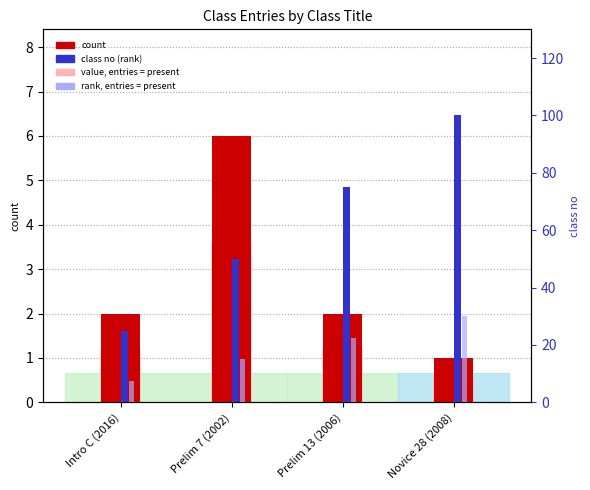

Reading left to right, what are all the values shown in this chart?

count: Intro C (2016)=2.0	Prelim 7 (2002)=6.0	Prelim 13 (2006)=2.0	Novice 28 (2008)=1.0
value, entries = present: Intro C (2016)=1.2	Prelim 7 (2002)=3.6	Prelim 13 (2006)=1.2	Novice 28 (2008)=0.6
class no (rank): Intro C (2016)=25.0	Prelim 7 (2002)=50.0	Prelim 13 (2006)=75.0	Novice 28 (2008)=100.0
rank, entries = present: Intro C (2016)=7.5	Prelim 7 (2002)=15.0	Prelim 13 (2006)=22.5	Novice 28 (2008)=30.0